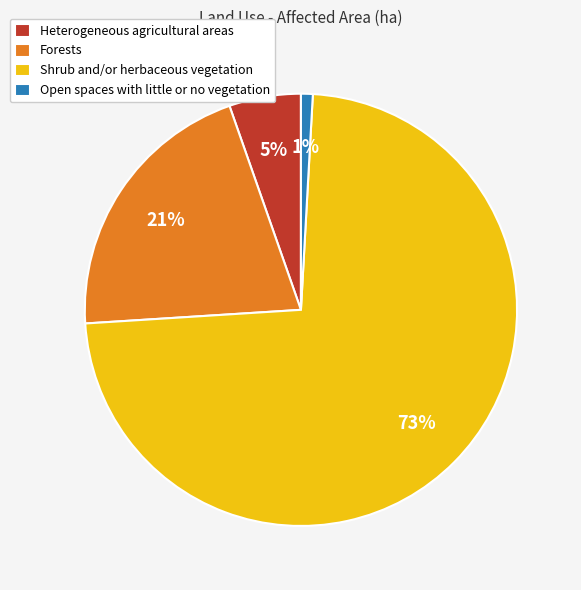

Which has a higher value, Open spaces with little or no vegetation or Heterogeneous agricultural areas?

Heterogeneous agricultural areas